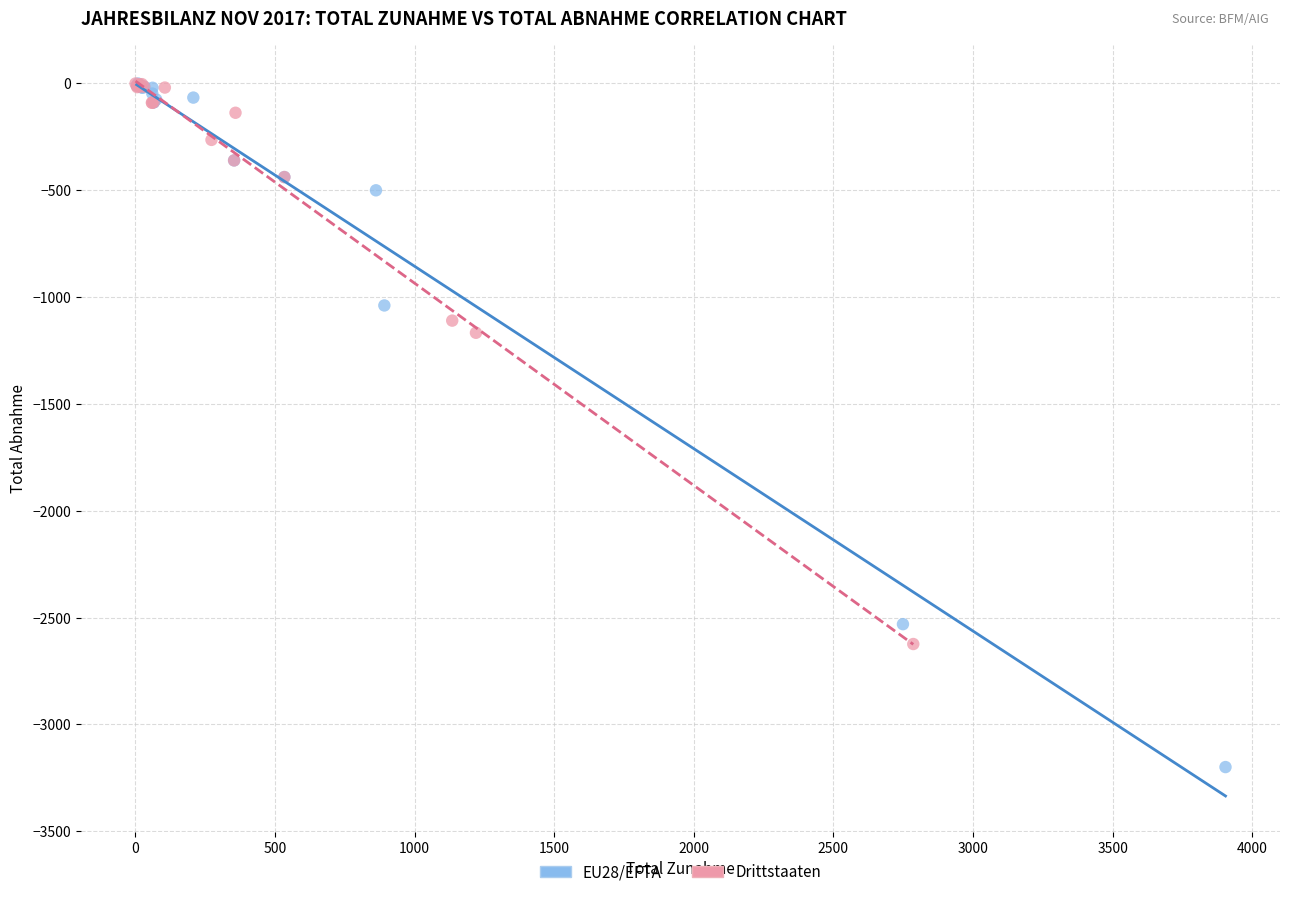

Which series has the widest spread of Y values?

EU28/EFTA